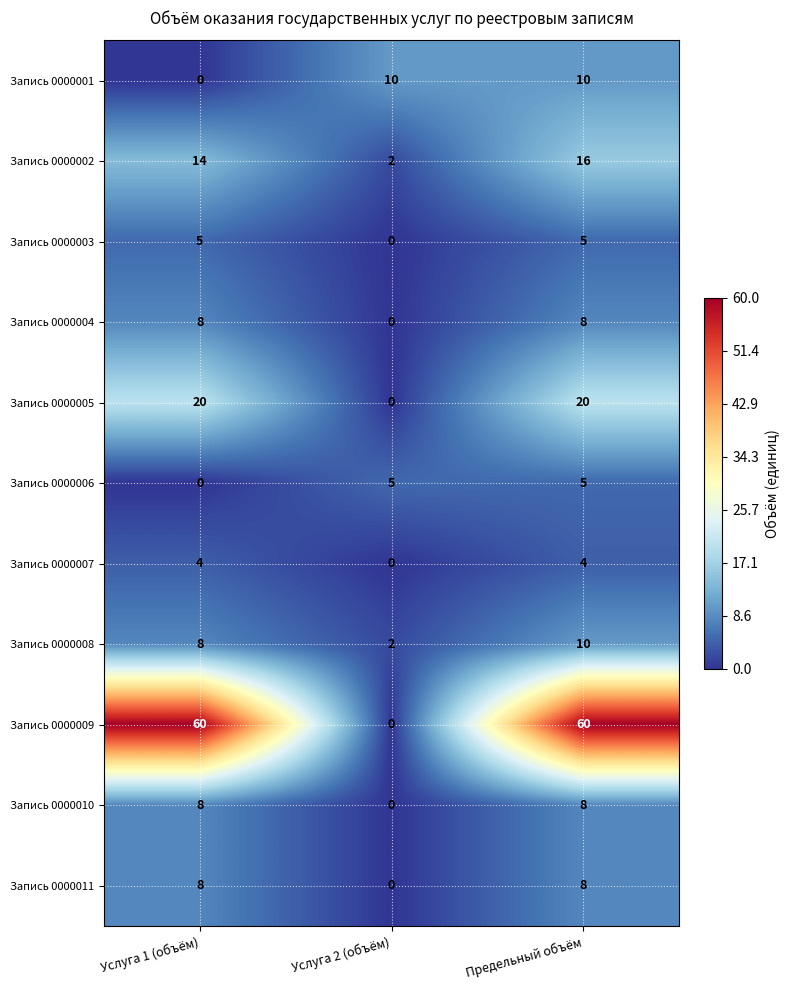

What is the maximum value for Запись 0000010?

8